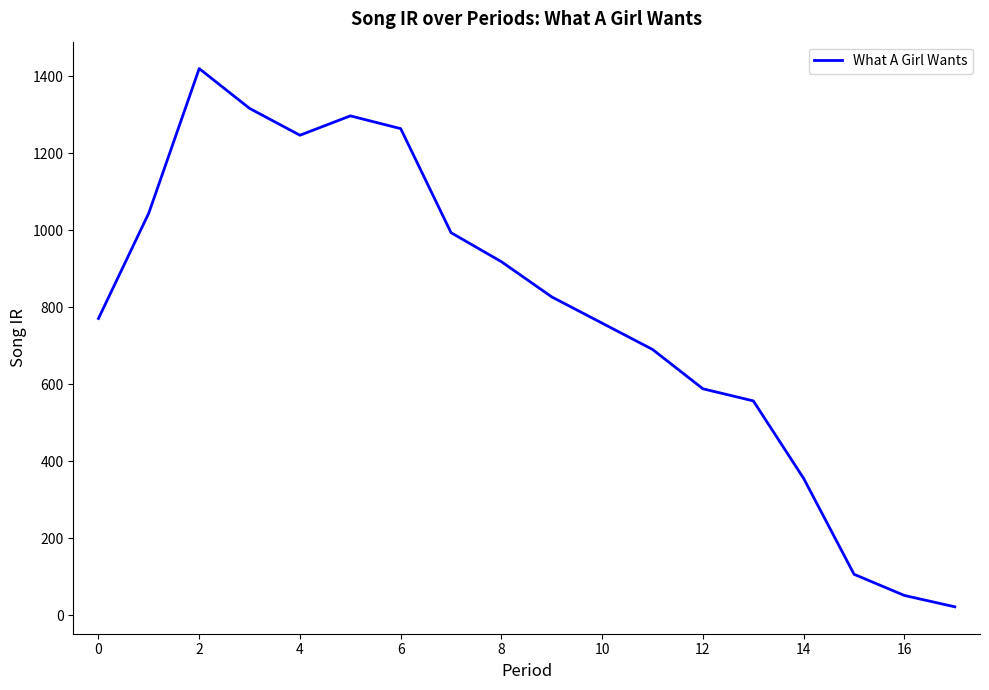

What is the maximum value shown in the chart?

1420.1